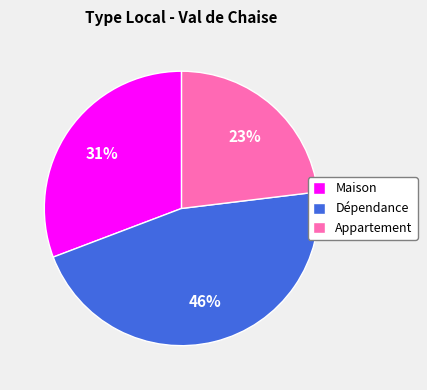

Approximately how many times larger is the value at Maison compared to Dépendance?

0.7